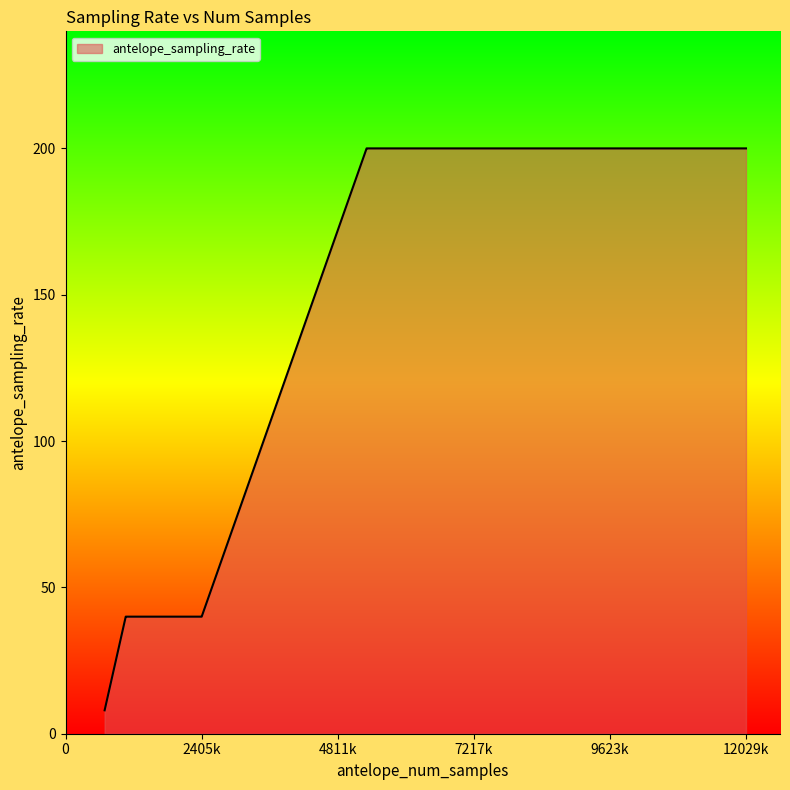

What is the sum of the values at 12029186 and 2406975?

240